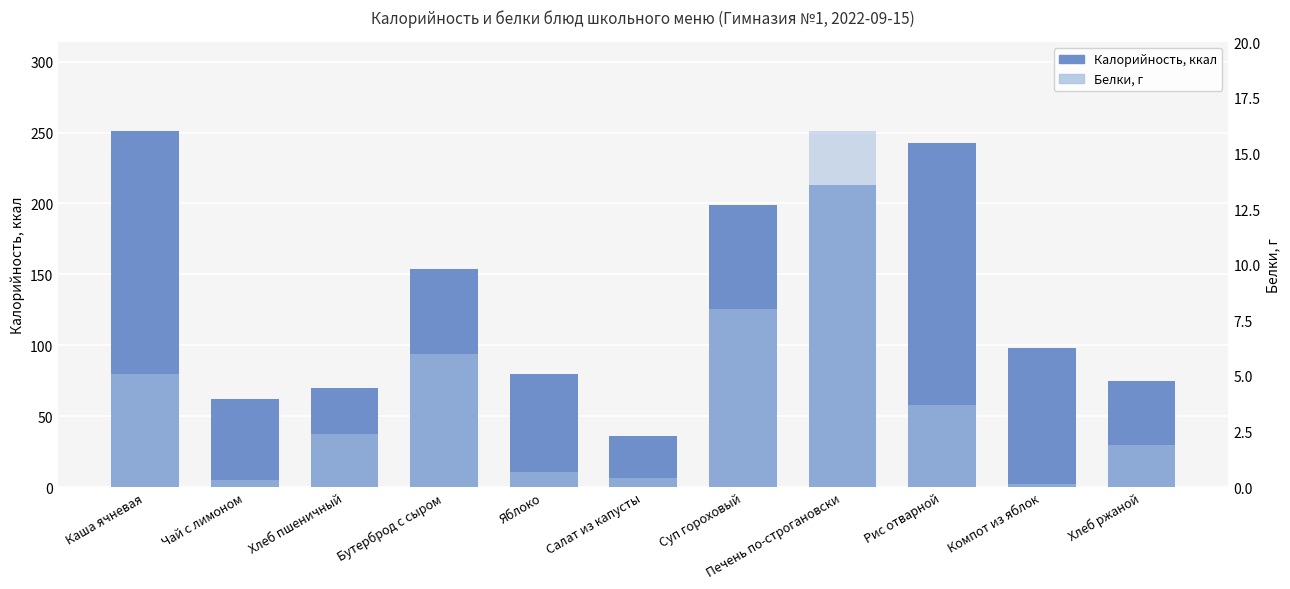

Reading left to right, transcribe all the data shown in this chart.

Калорийность: Каша ячневая=251.0	Чай с лимоном=62.0	Хлеб пшеничный=70.1	Бутерброд с сыром=154.0	Яблоко=80.0	Салат из капусты=36.0	Суп гороховый=199.0	Печень по-строгановски=213.0	Рис отварной=242.7	Компот из яблок=98.0	Хлеб ржаной=75.0
Белки: Каша ячневая=5.1	Чай с лимоном=0.3	Хлеб пшеничный=2.4	Бутерброд с сыром=6.0	Яблоко=0.7	Салат из капусты=0.4	Суп гороховый=8.0	Печень по-строгановски=16.0	Рис отварной=3.7	Компот из яблок=0.2	Хлеб ржаной=1.9
Белки, г: Каша ячневая=5.1	Чай с лимоном=0.3	Хлеб пшеничный=2.4	Бутерброд с сыром=6.0	Яблоко=0.7	Салат из капусты=0.4	Суп гороховый=8.0	Печень по-строгановски=16.0	Рис отварной=3.7	Компот из яблок=0.2	Хлеб ржаной=1.9